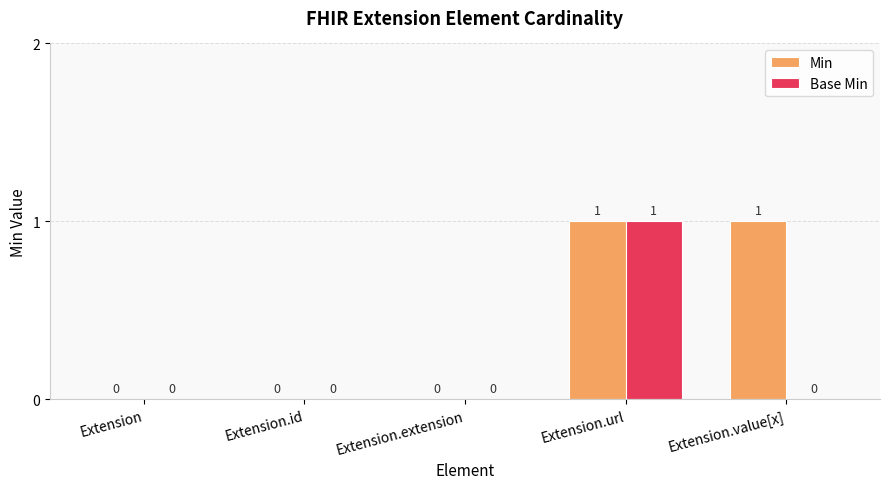

How many Base Min values are between 0 and 1?

5